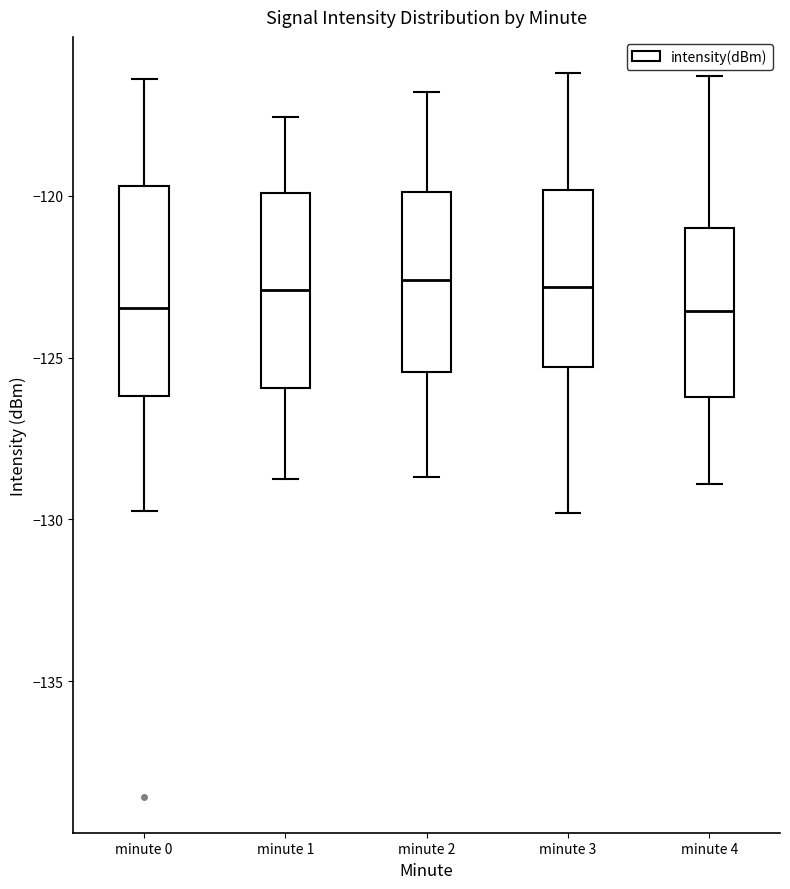

Reading left to right, read every box against the y-axis: the position of its median line, the range the box covers, and the ends of its whiskers. The values are not printed on the chart, so give them approximately, as read against the axis.

minute 0: median -123.5, box -126.0 to -119.5, whiskers -129.5 to -116.5
minute 1: median -123.0, box -126.0 to -120.0, whiskers -129.0 to -117.5
minute 2: median -122.5, box -125.5 to -120.0, whiskers -128.5 to -117.0
minute 3: median -123.0, box -125.5 to -120.0, whiskers -130.0 to -116.0
minute 4: median -123.5, box -126.0 to -121.0, whiskers -129.0 to -116.5